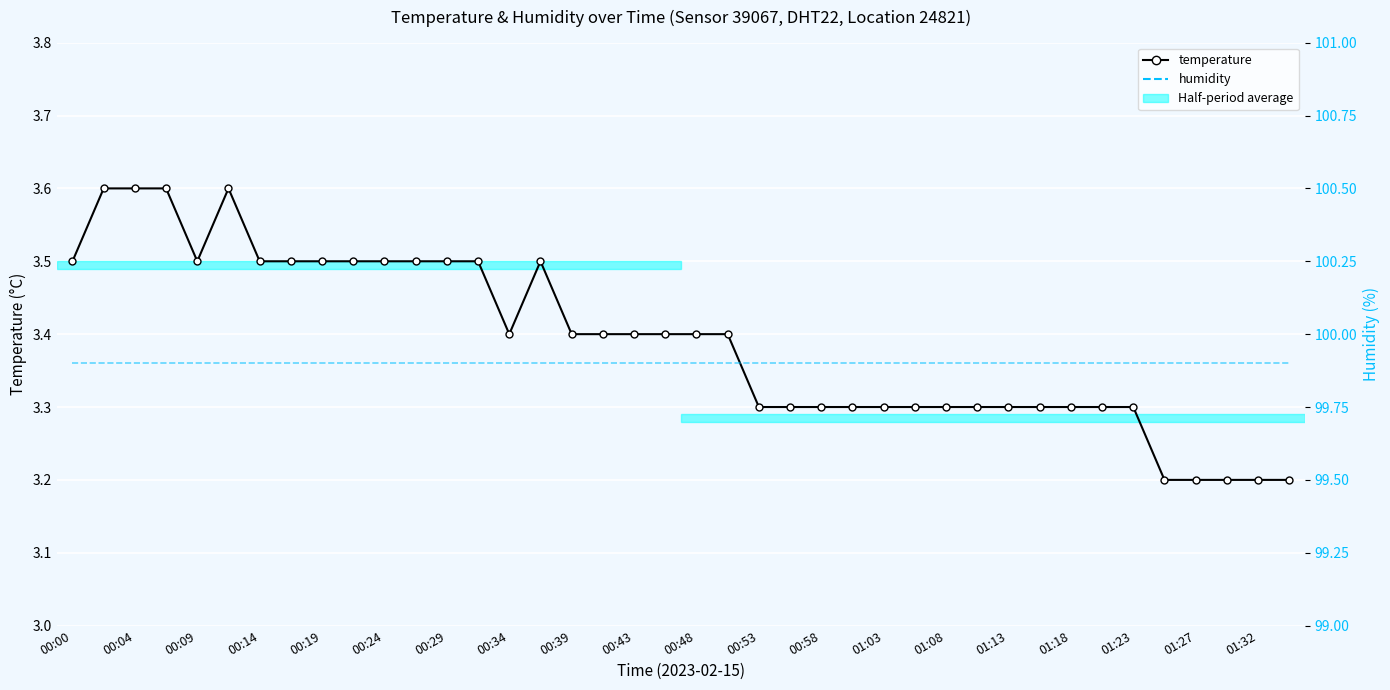

List the series in order of their overall mean, lowest first.

temperature, humidity